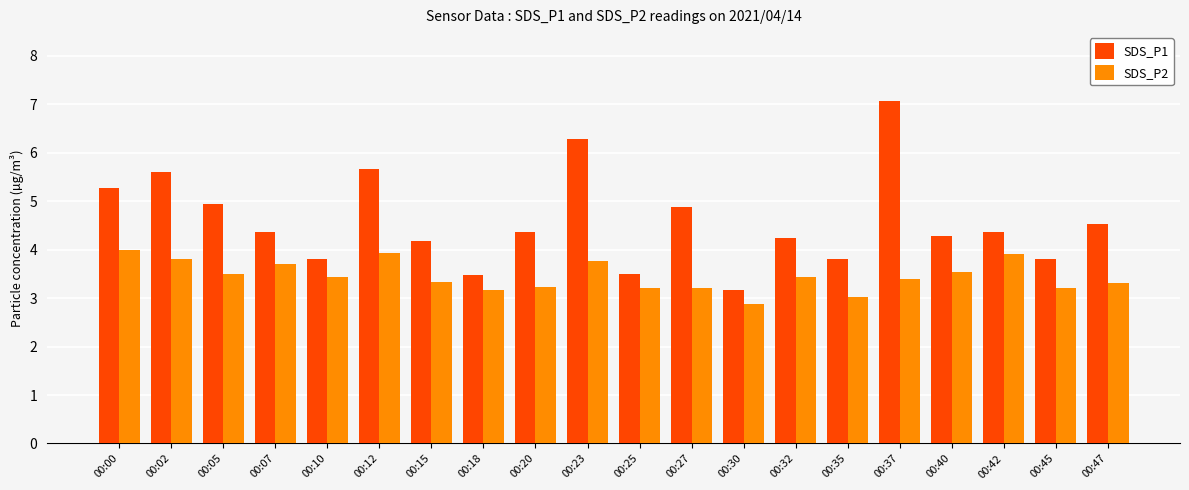

What is the total value across all series at 00:18?

6.6